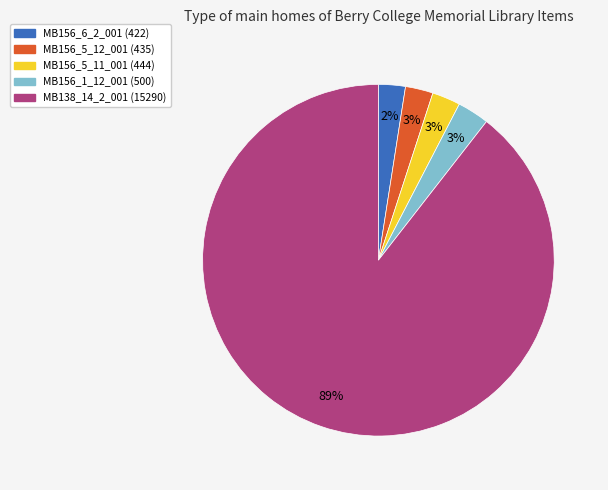

Which category has the biggest portion of the pie?

MB138_14_2_001 (15290)